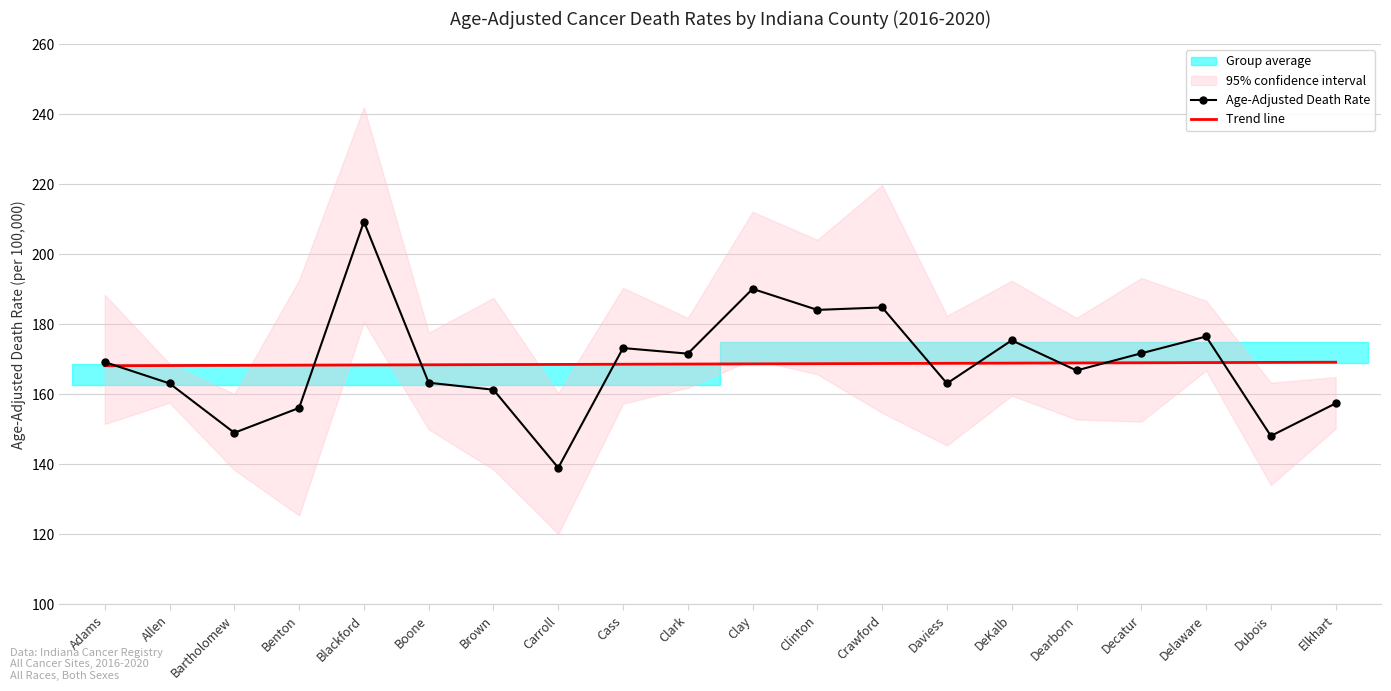

Between which two adjacent categories do Age-Adjusted Death Rate and Trend line first intersect?

Adams and Allen